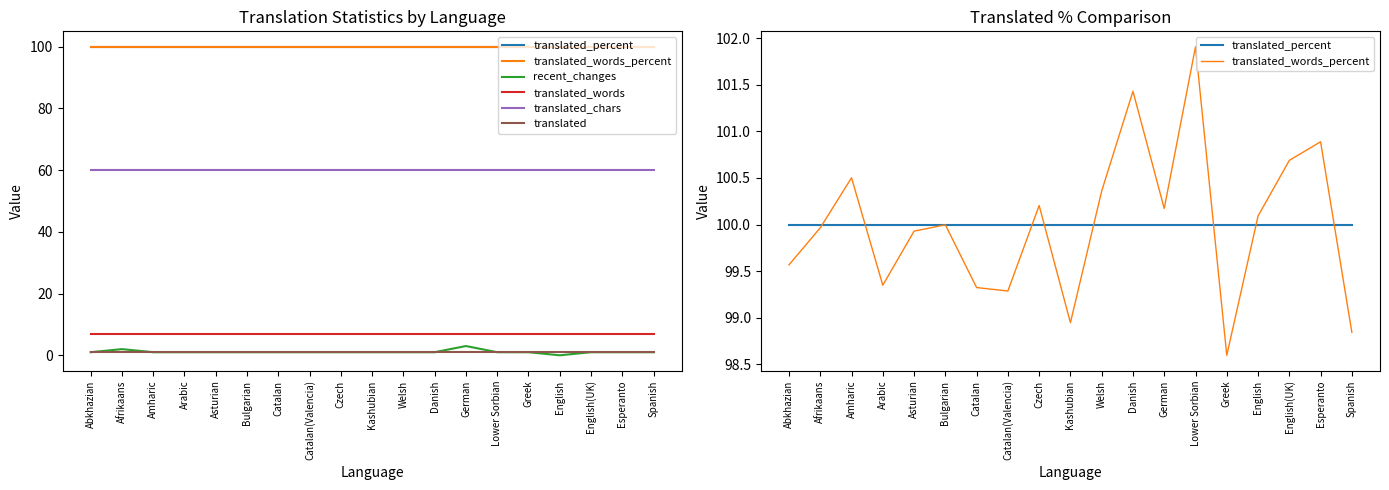

Where is the first local minimum for translated_words_percent?

Arabic